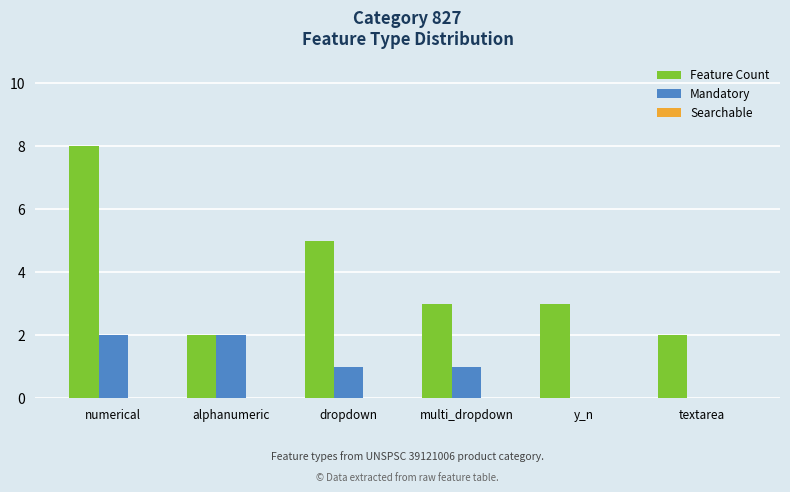

How many categories are shown in the chart?

6